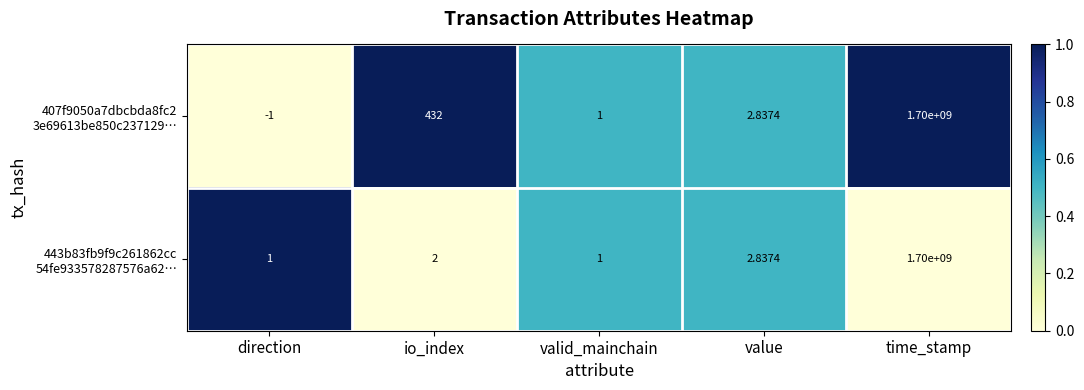

At which category does the chart reach its minimum across all series?

direction